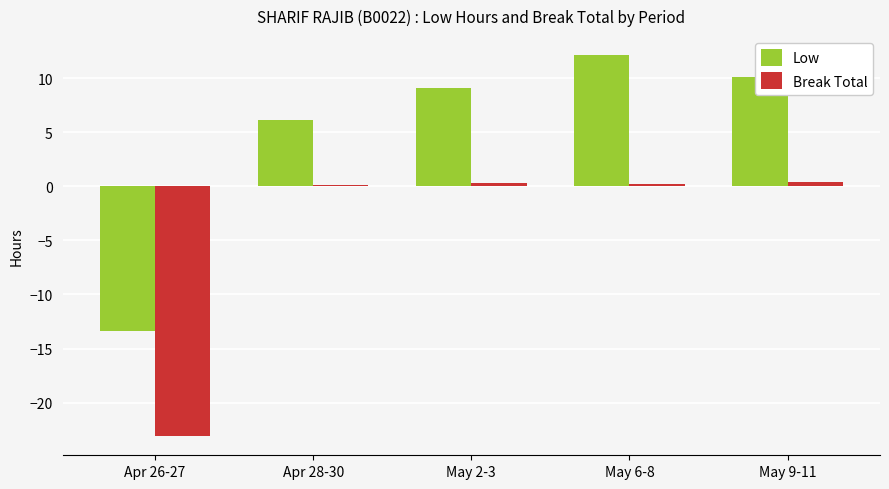

Is it true that Low equals 10.1 at May 9-11?

True